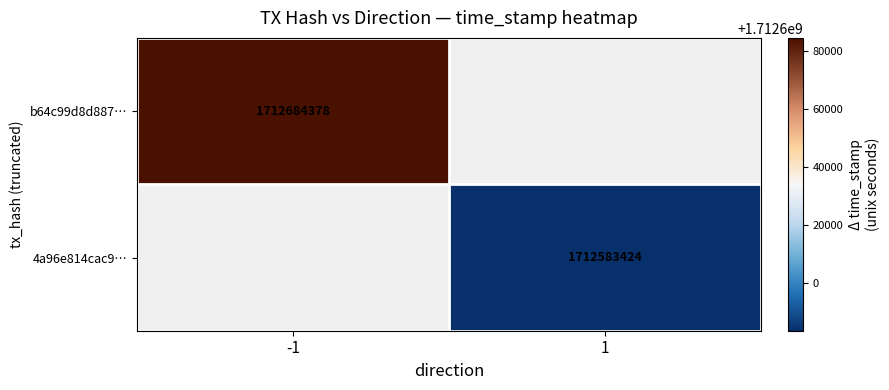

True or false: 4a96e814cac9… has a value of 1712583424 at 1.

True